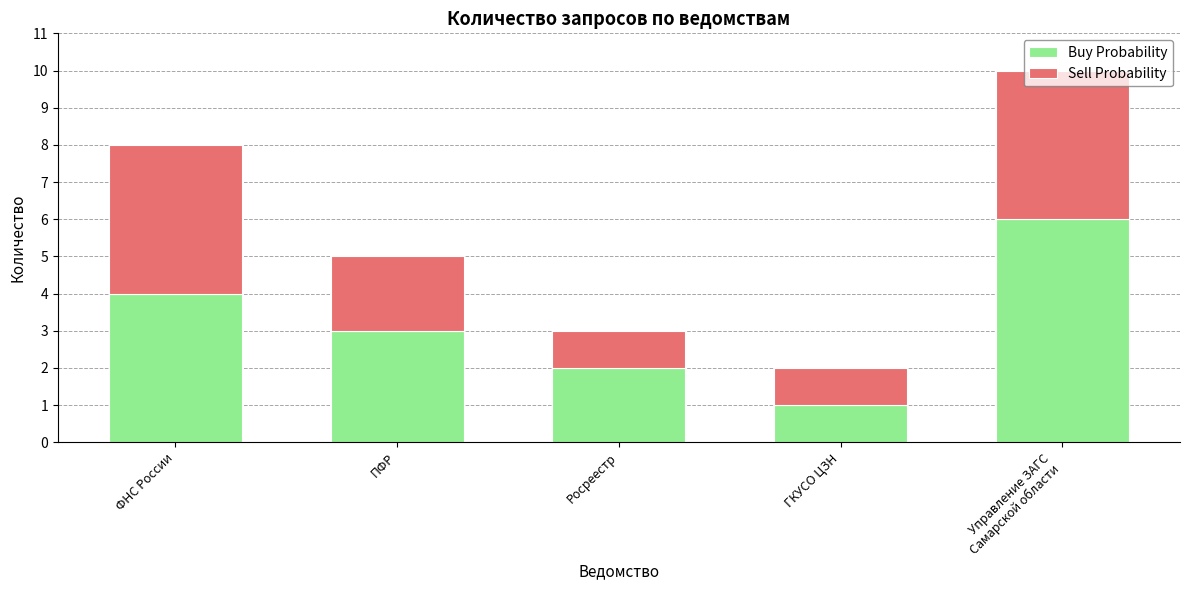

True or false: Buy Probability has a value of 4 at ФНС России.

True